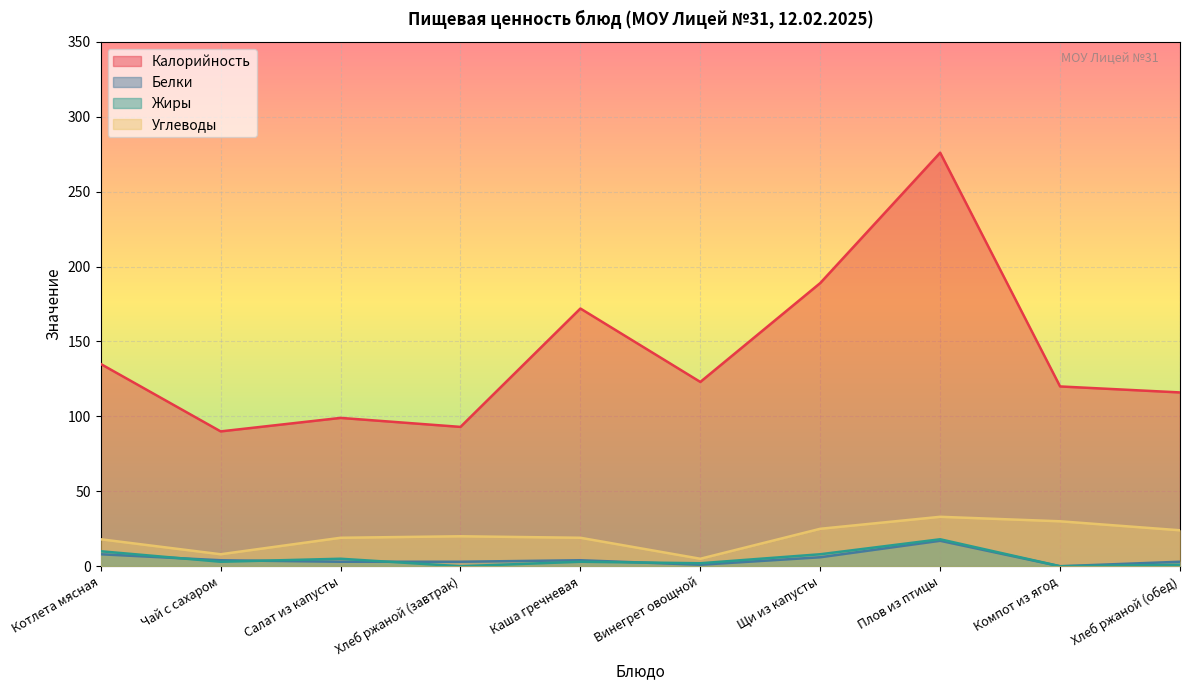

How many values in Белки are above zero?

9